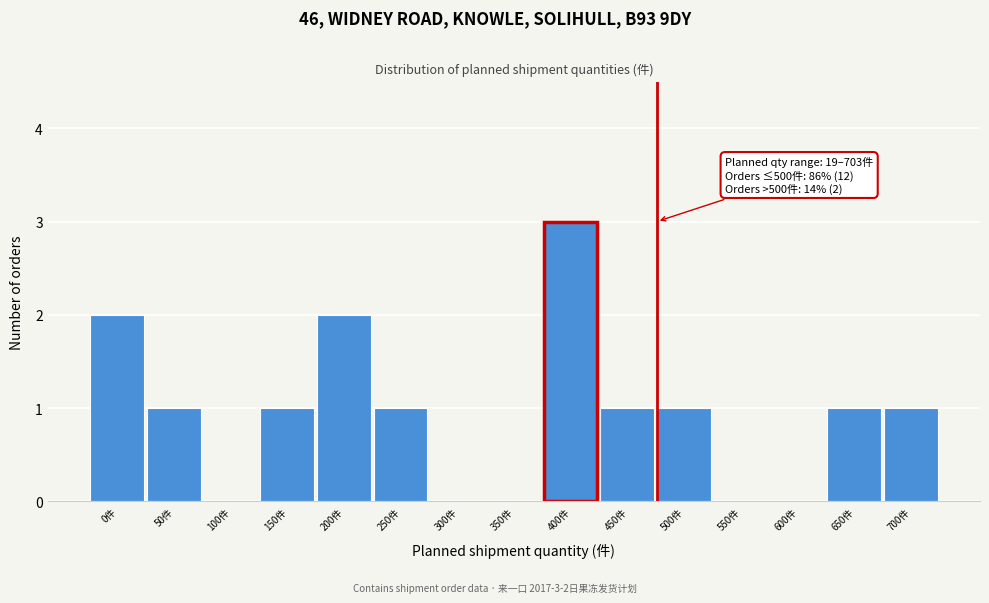

True or false: the data shows 1 at 350件.

False